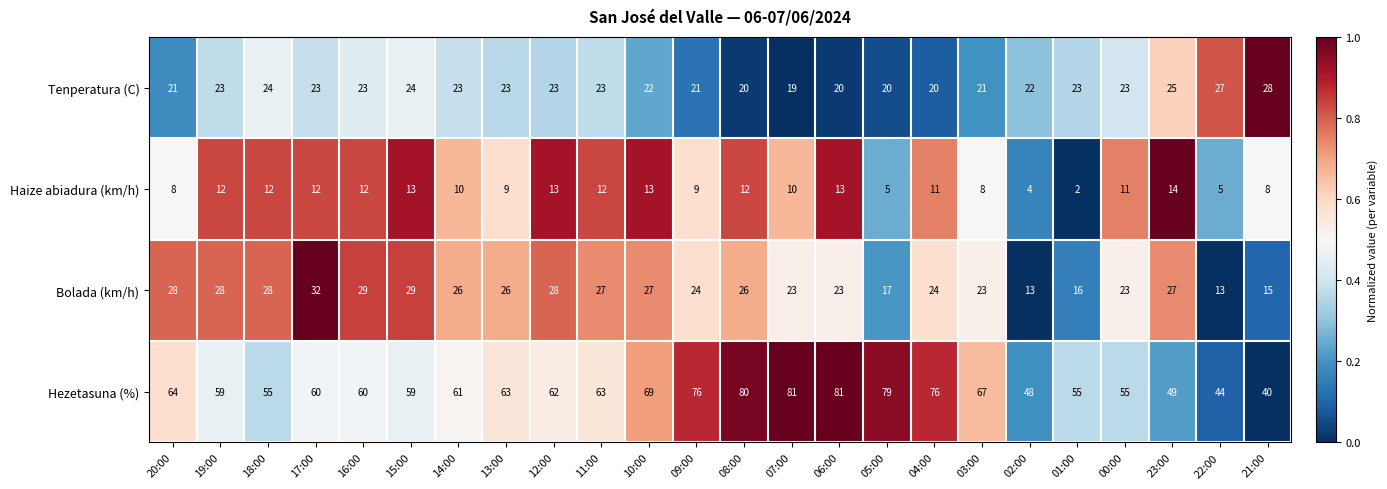

Which label corresponds to the smallest value in the chart?

01:00